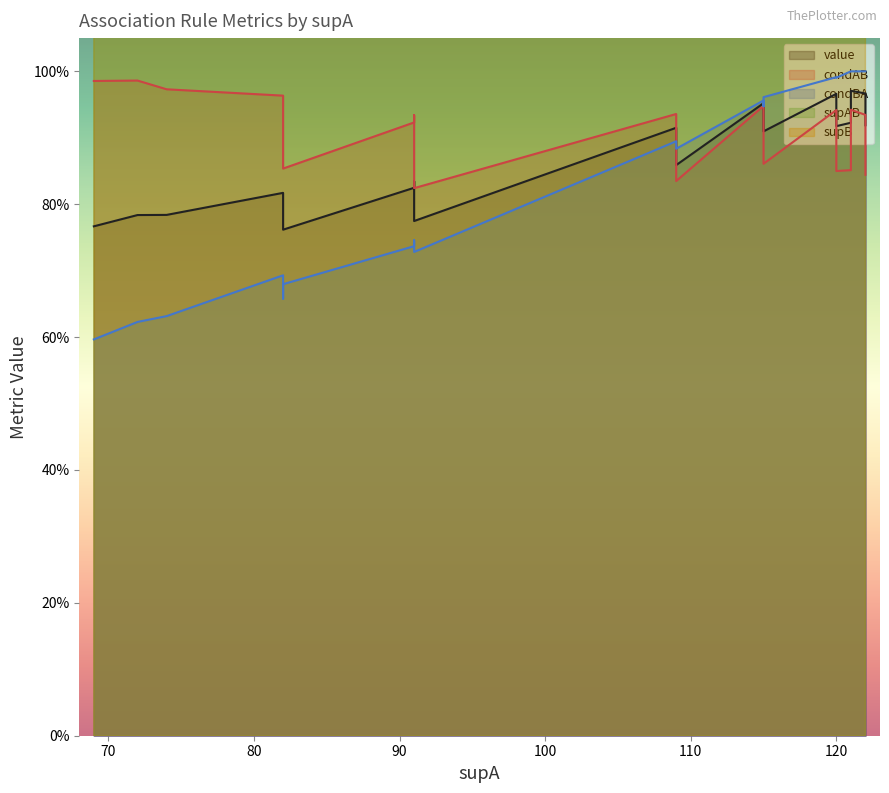

The value of value at 115 is 0.9. True or false?

True